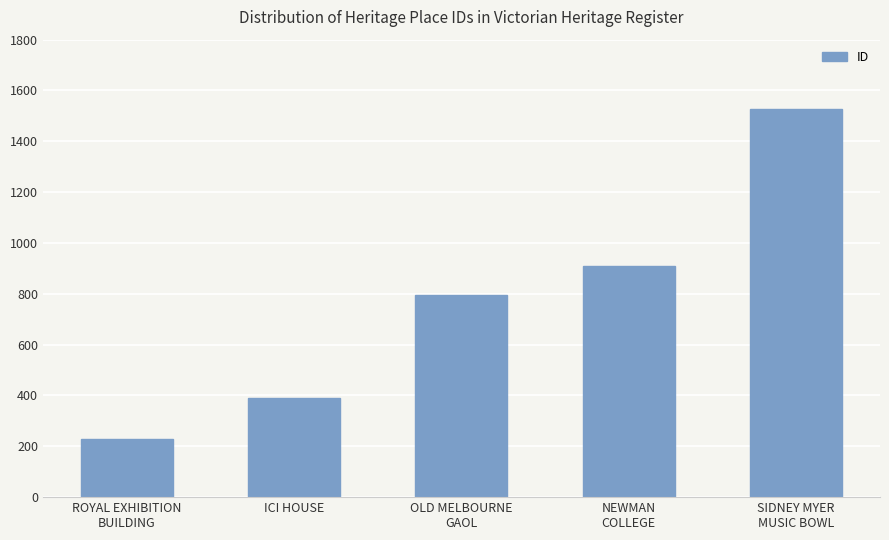

What is the label of the 2nd bar from the right?

NEWMAN
COLLEGE